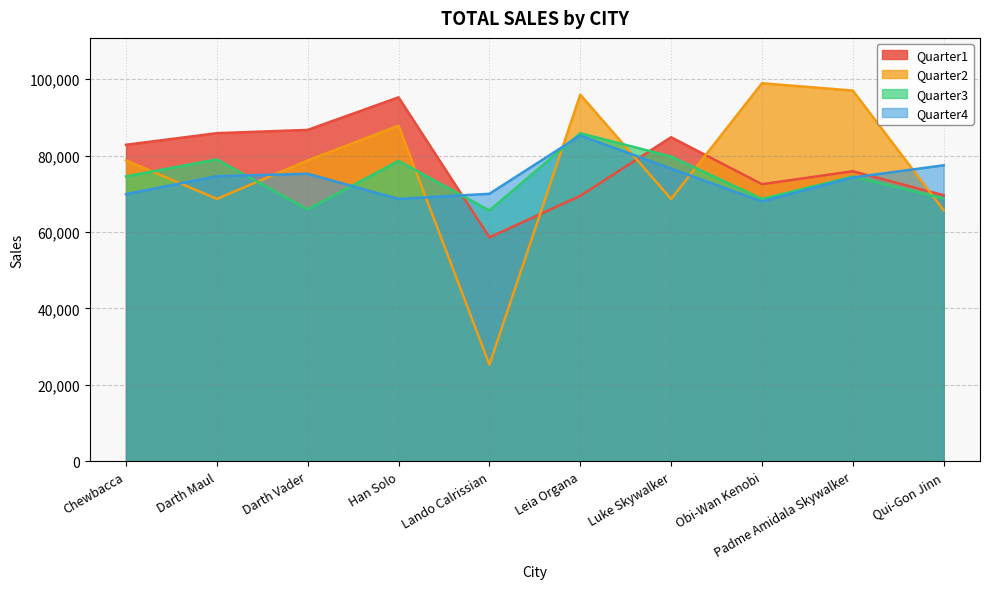

Which series has the largest total across all categories?

Quarter1